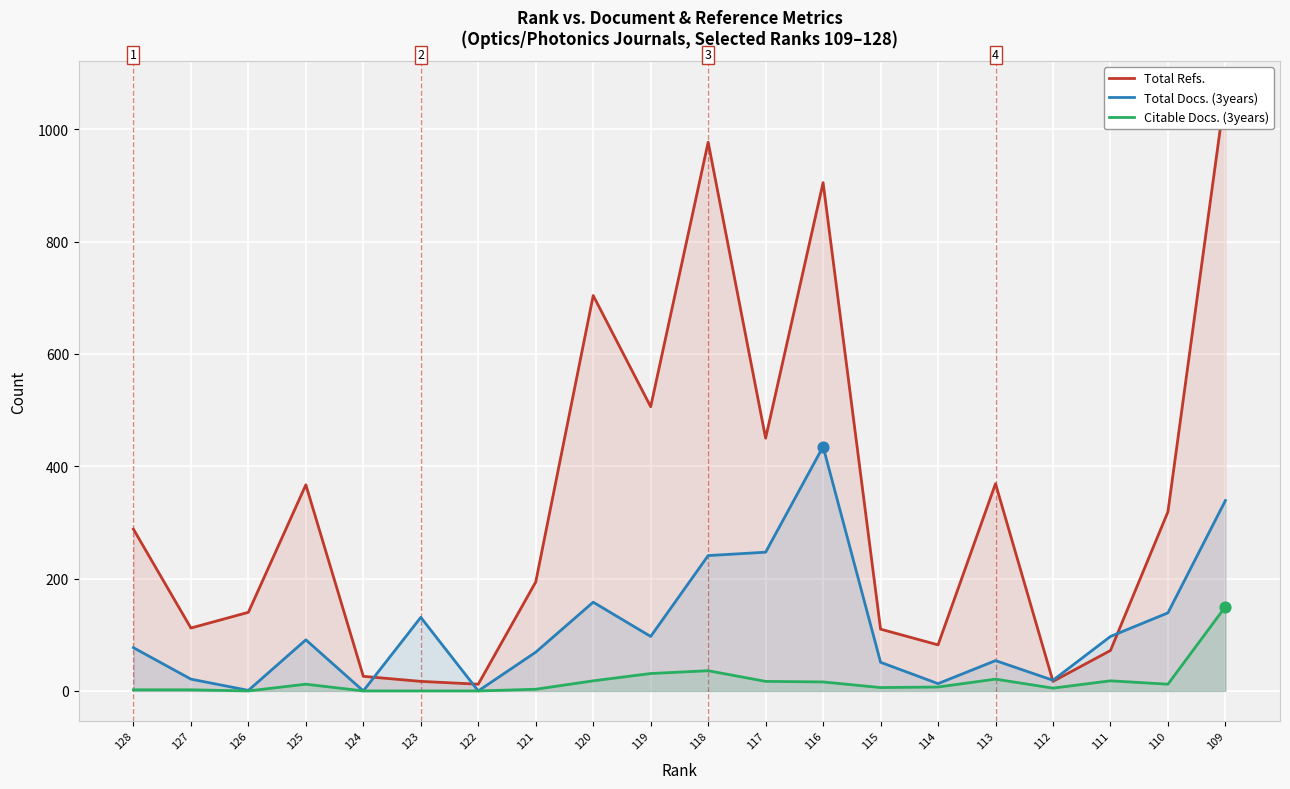

What are all the series names shown in the legend?

Total Refs., Total Docs. (3years), Citable Docs. (3years)